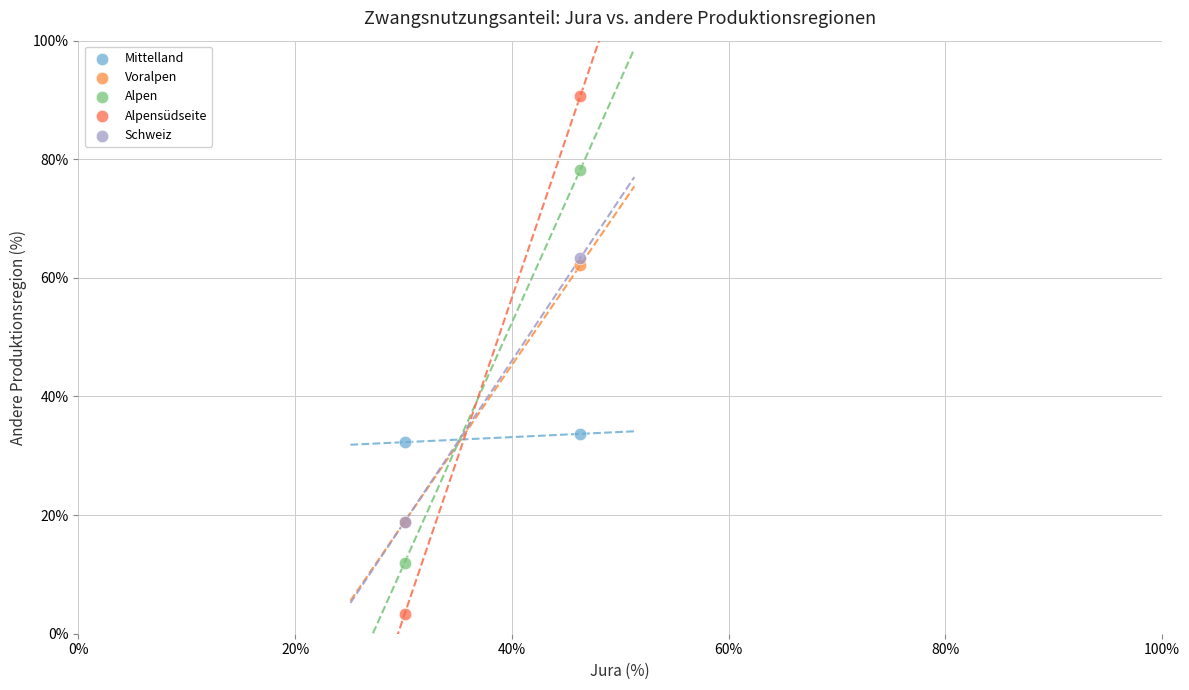

Which series contains the highest Y value?

Alpensüdseite